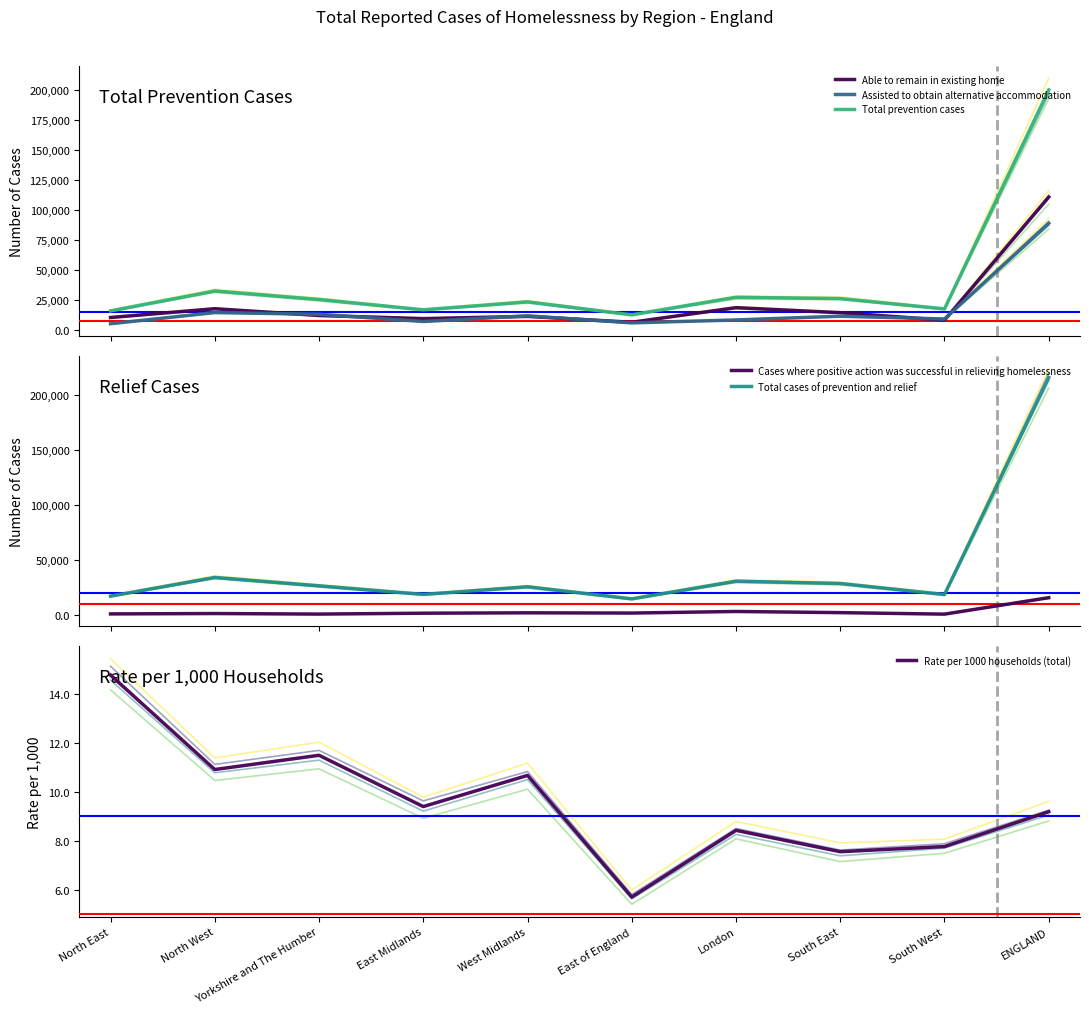

What value does the Assisted to obtain alternative accommodation series have at East of England?

6184.0